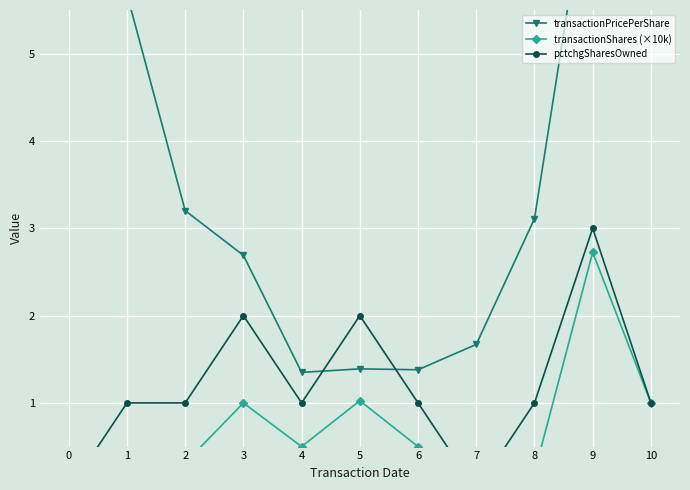

What is the total value across all series at 0?

6.9